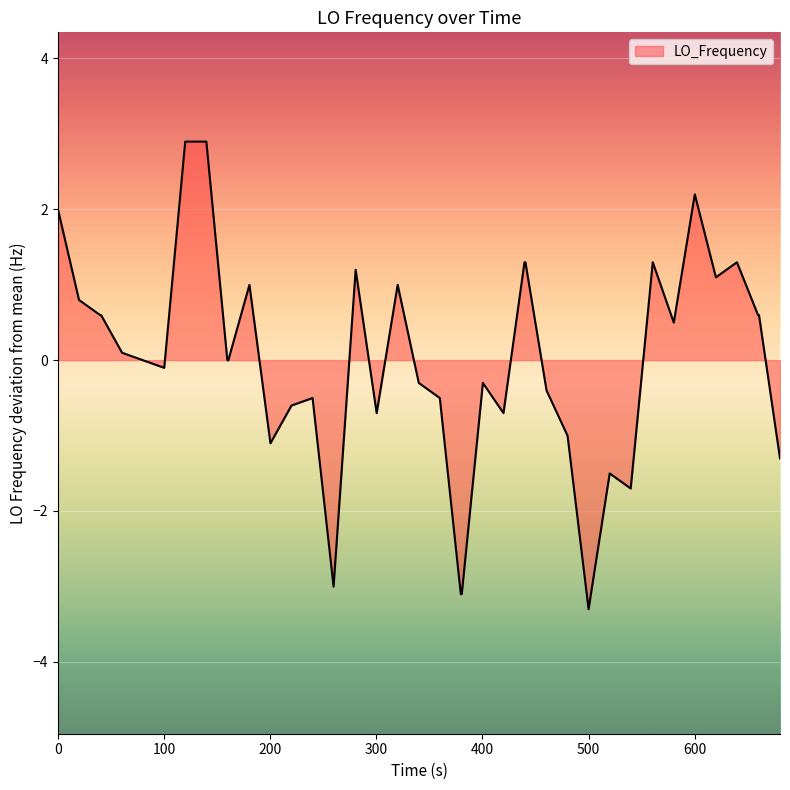

What is the difference between the maximum and minimum values?

6.2